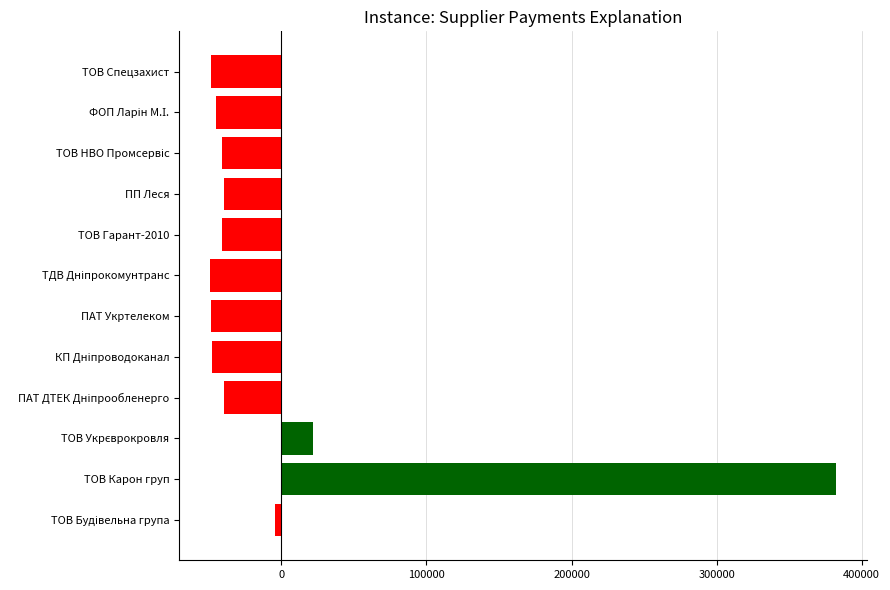

What is the difference between the maximum and minimum values?

431352.4